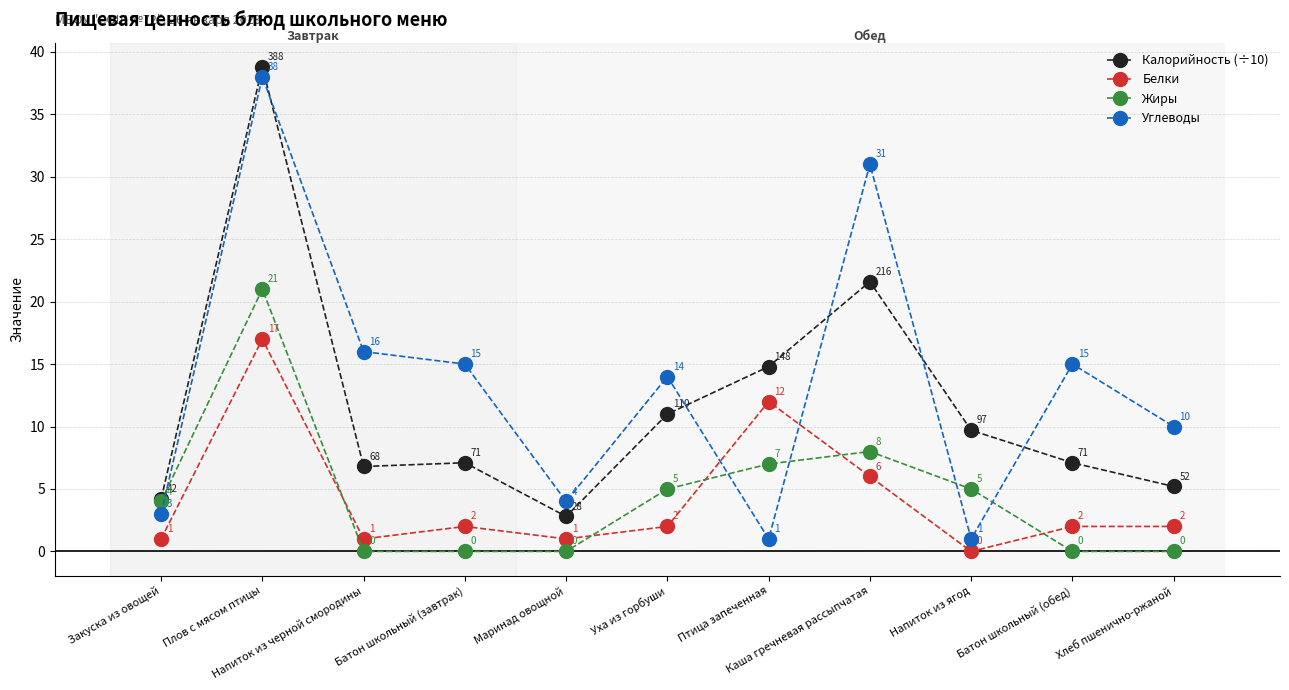

What is the minimum value for Калорийность (÷10)?

2.8